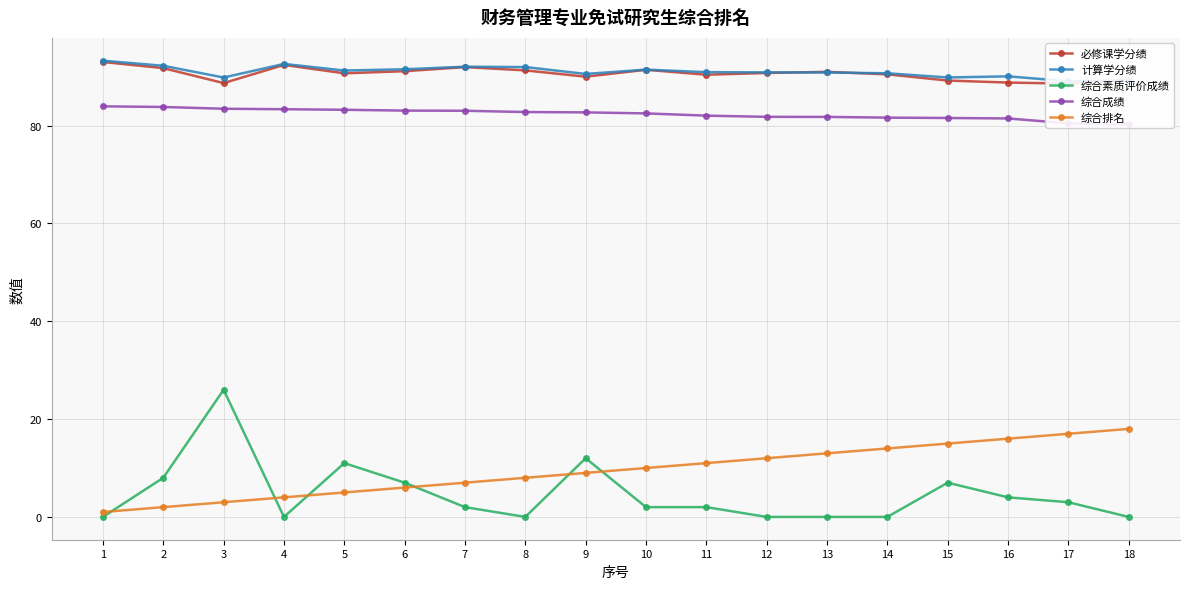

At how many categories does at least one series exceed 21?

18